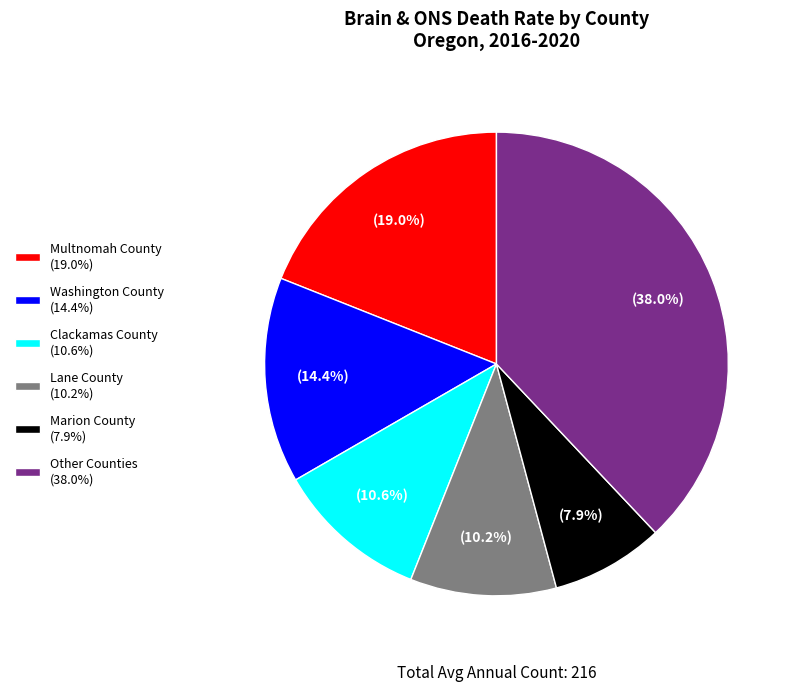

Count the number of slices in the pie.

6